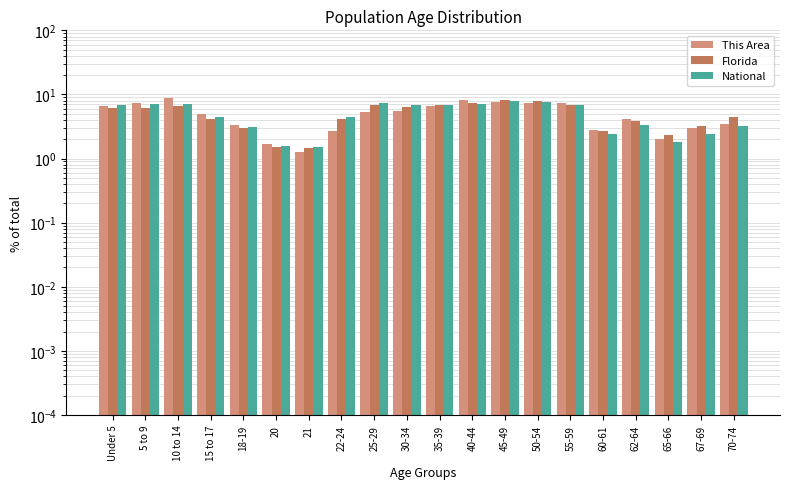

Between 22-24 and 50-54, which series saw the biggest shift?

This Area